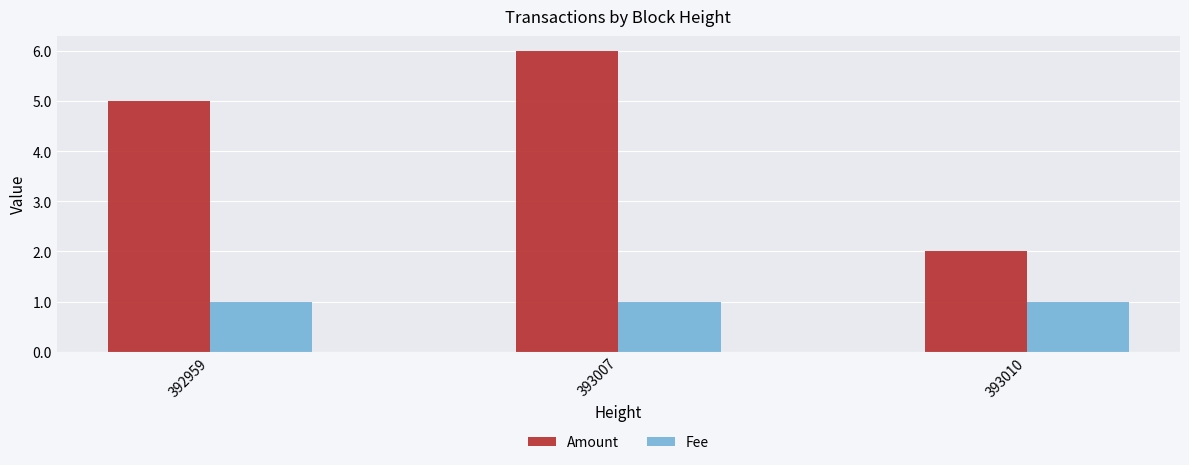

At which category is the sum across all series the highest?

393007